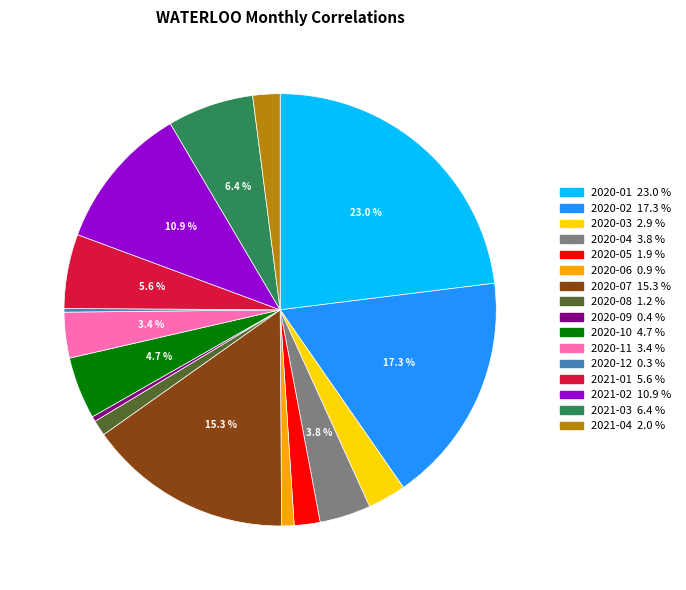

Which category has the biggest portion of the pie?

2020-01